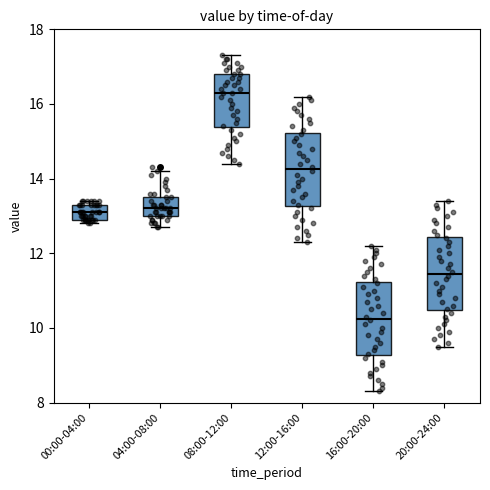

Reading left to right, read every box against the y-axis: the position of its median line, the range the box covers, and the ends of its whiskers. The values are not printed on the chart, so give them approximately, as read against the axis.

00:00-04:00: median 13.2, box 13.0 to 13.4, whiskers 12.8 to 13.4 (just above the box's upper edge)
04:00-08:00: median 13.2, box 13.0 to 13.6, whiskers 12.8 to 14.2
08:00-12:00: median 16.4, box 15.4 to 16.8, whiskers 14.4 to 17.4
12:00-16:00: median 14.2, box 13.2 to 15.2, whiskers 12.4 to 16.2
16:00-20:00: median 10.2, box 9.2 to 11.2, whiskers 8.4 to 12.2
20:00-24:00: median 11.4, box 10.4 to 12.4, whiskers 9.6 to 13.4